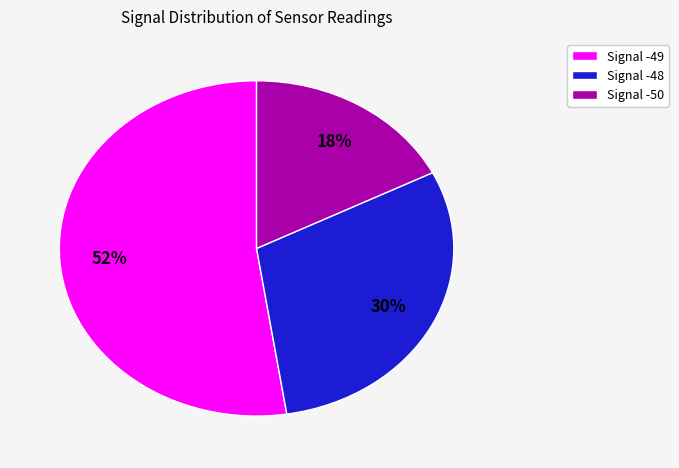

Which slice is the largest?

Signal -49